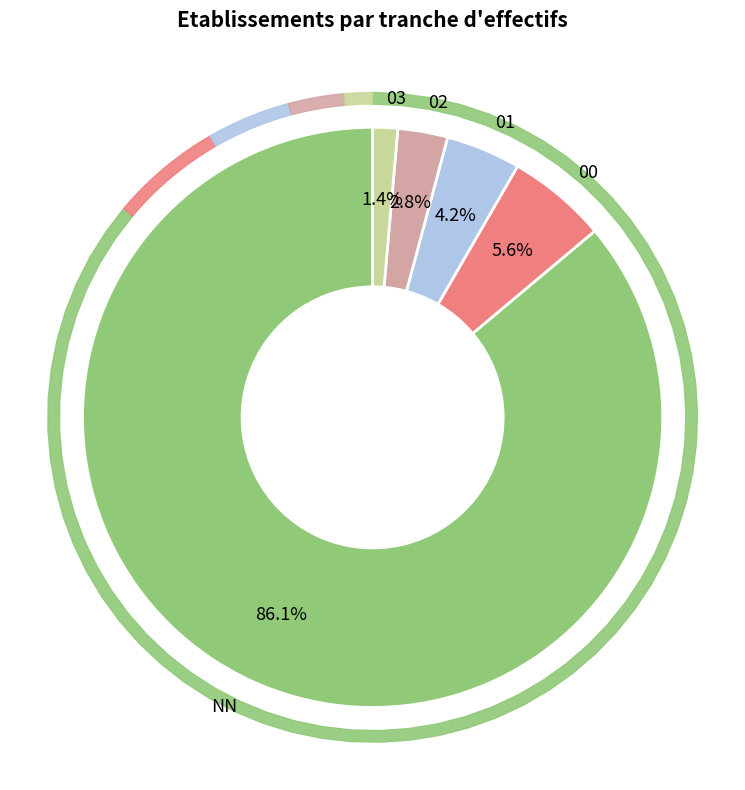

How many segments does this pie chart have?

5